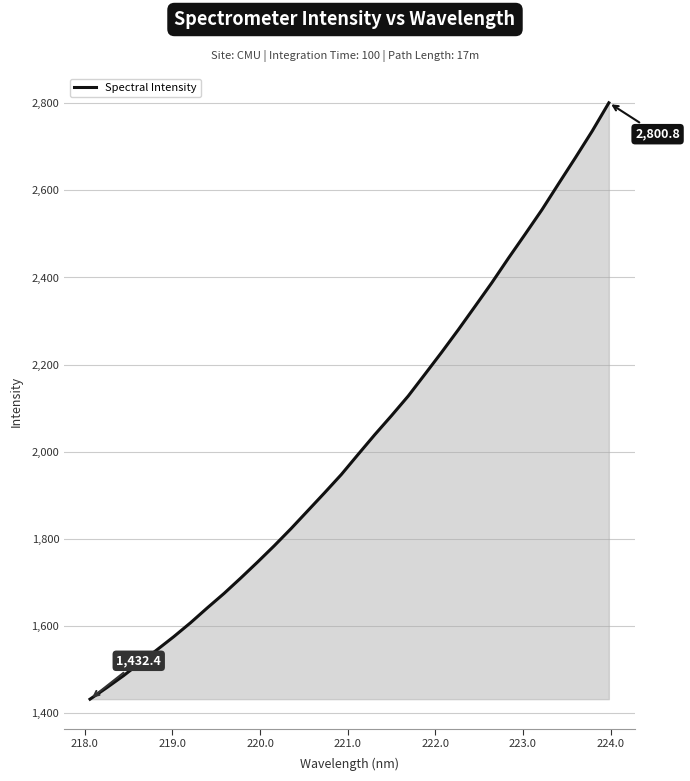

What is the greatest value displayed?

2800.8